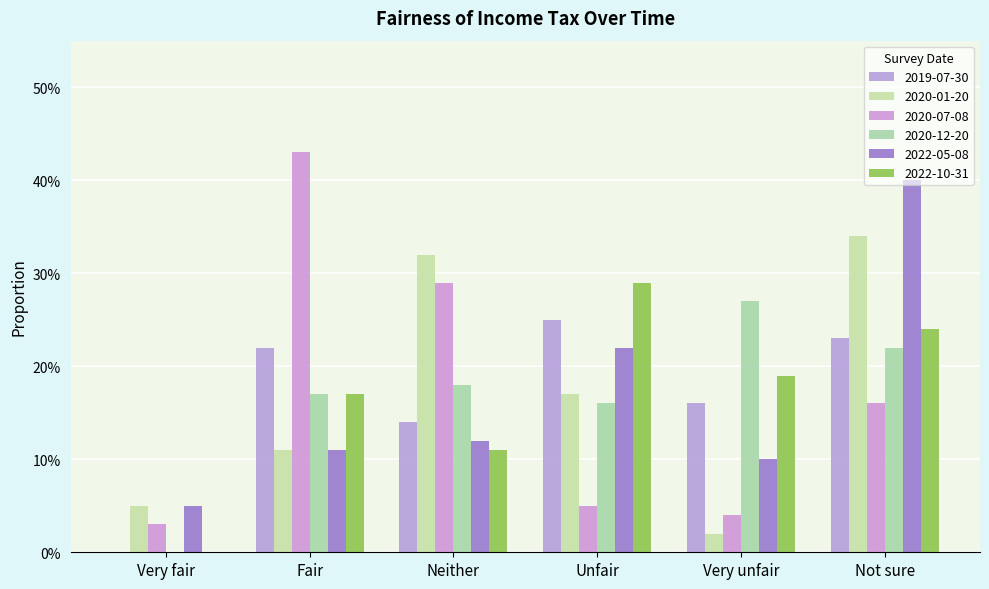

Between Very unfair and Fair, which is larger?

Fair